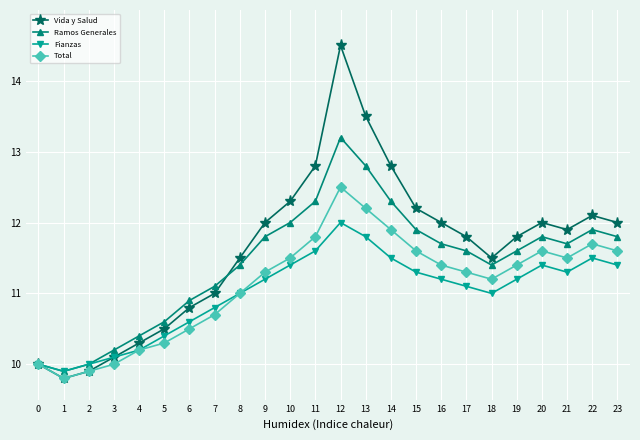

What is the difference between the second highest and minimum values in the Vida y Salud series?

3.7